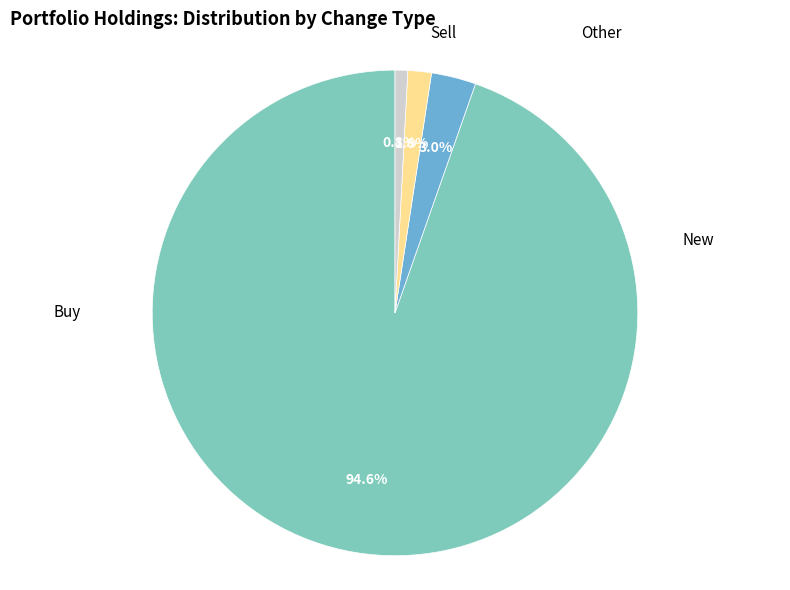

Rank the categories by value from lowest to highest.

Other, Sell, New, Buy